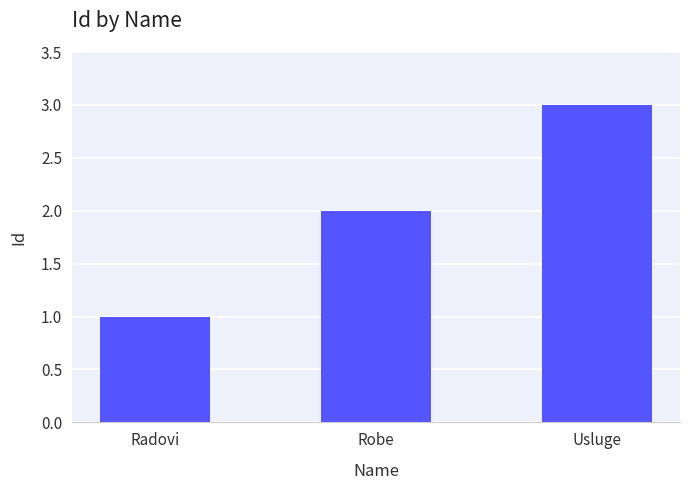

Which label corresponds to the smallest value in the chart?

Radovi